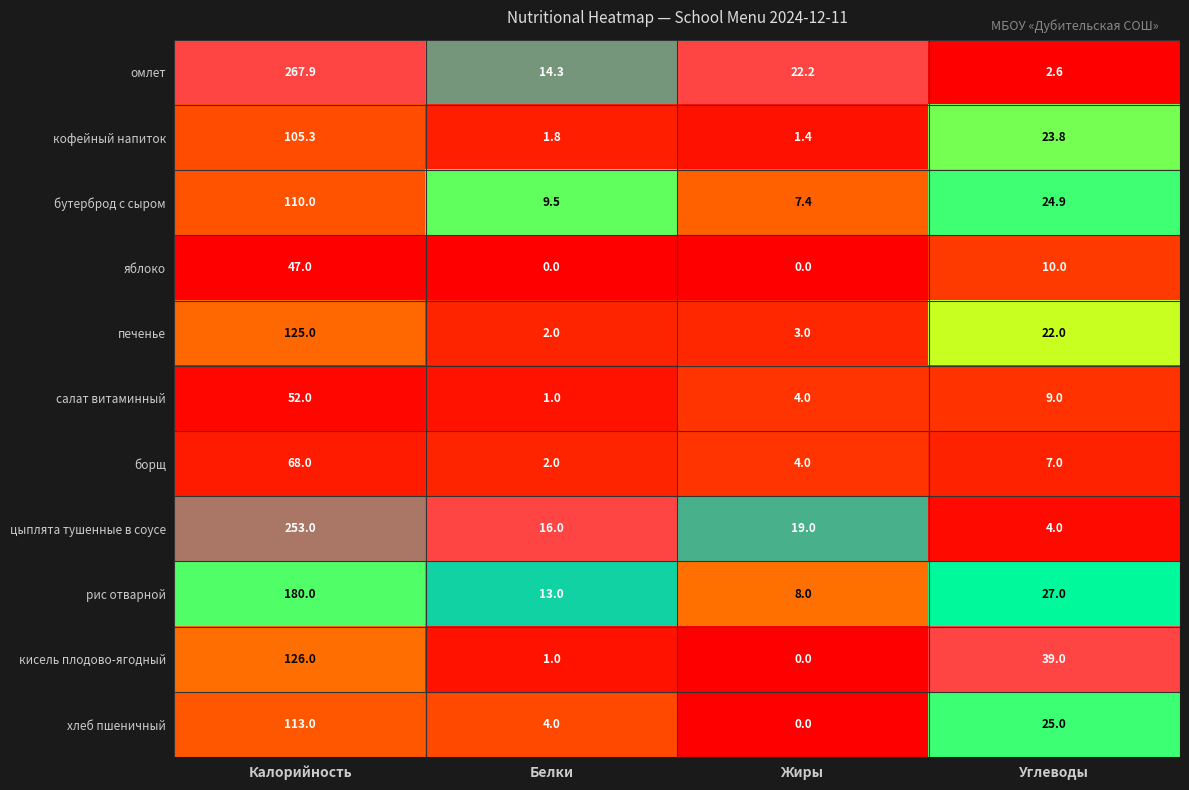

What is the spread (max minus min) of values at Углеводы?

36.4